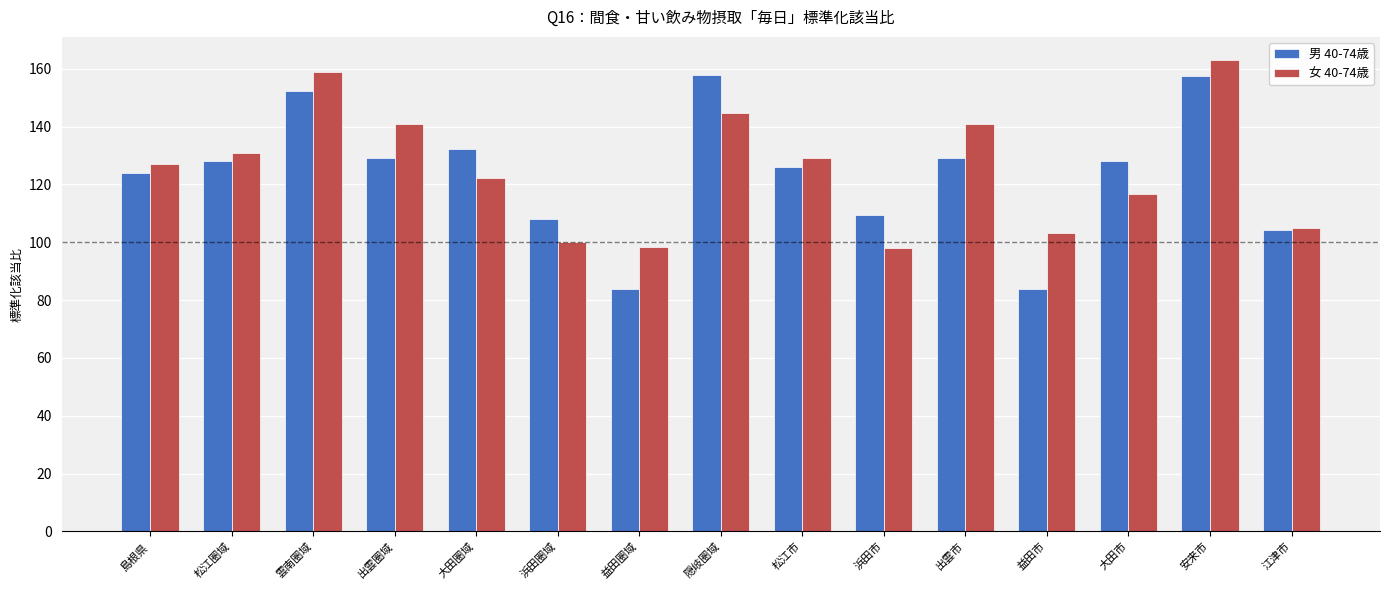

What is the label of the 4th bar from the right?

益田市